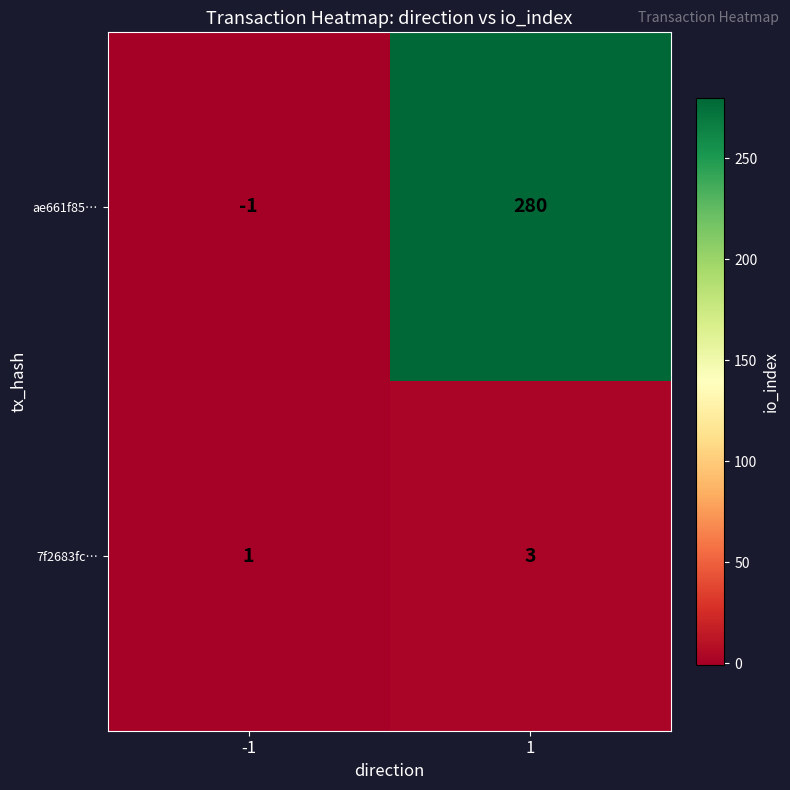

Read the ae661f85… value at 1.

280